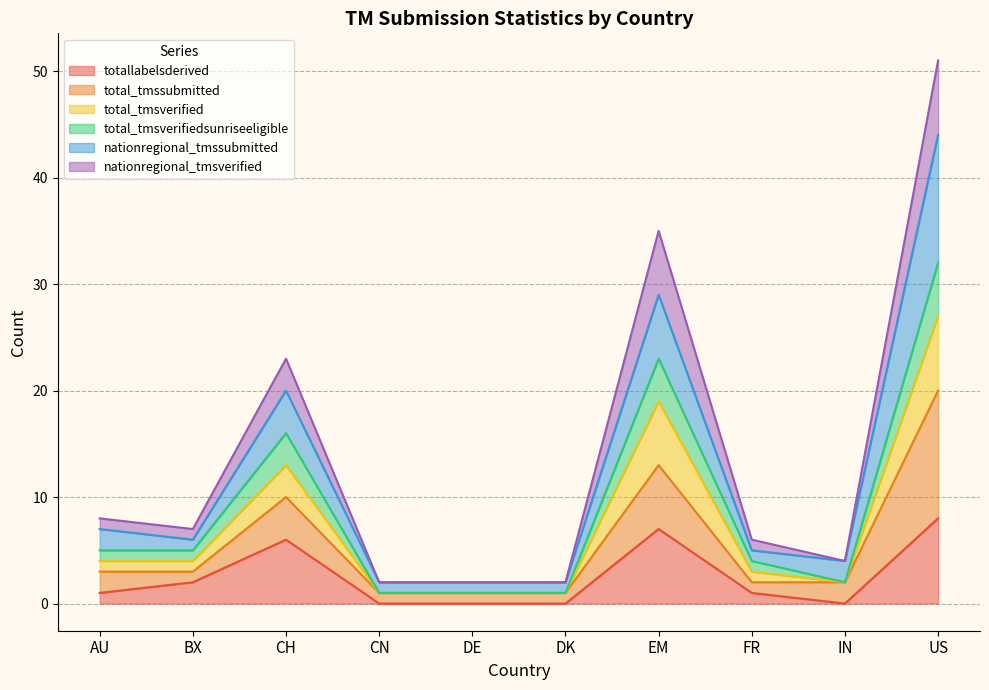

What position from the right is FR?

3